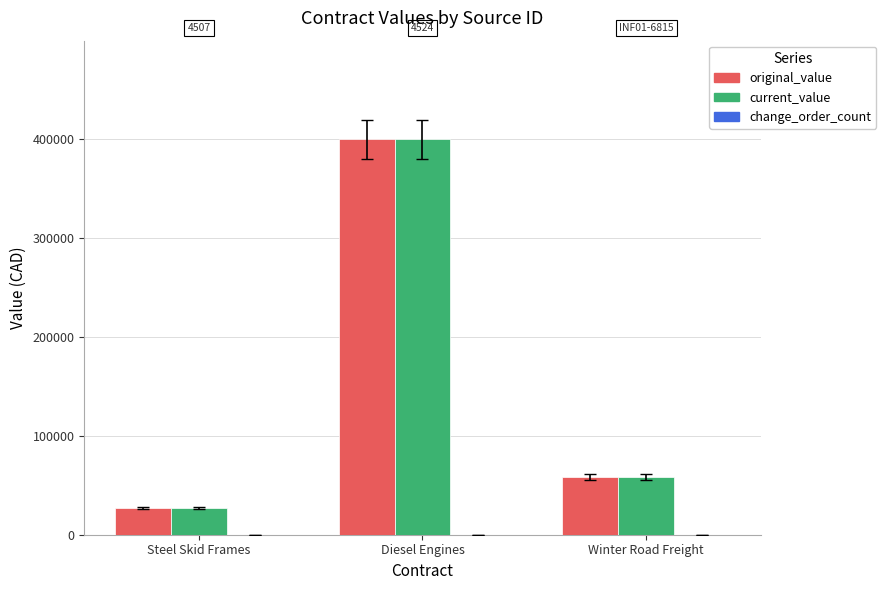

What is the label of the 2nd bar from the left?

Diesel Engines